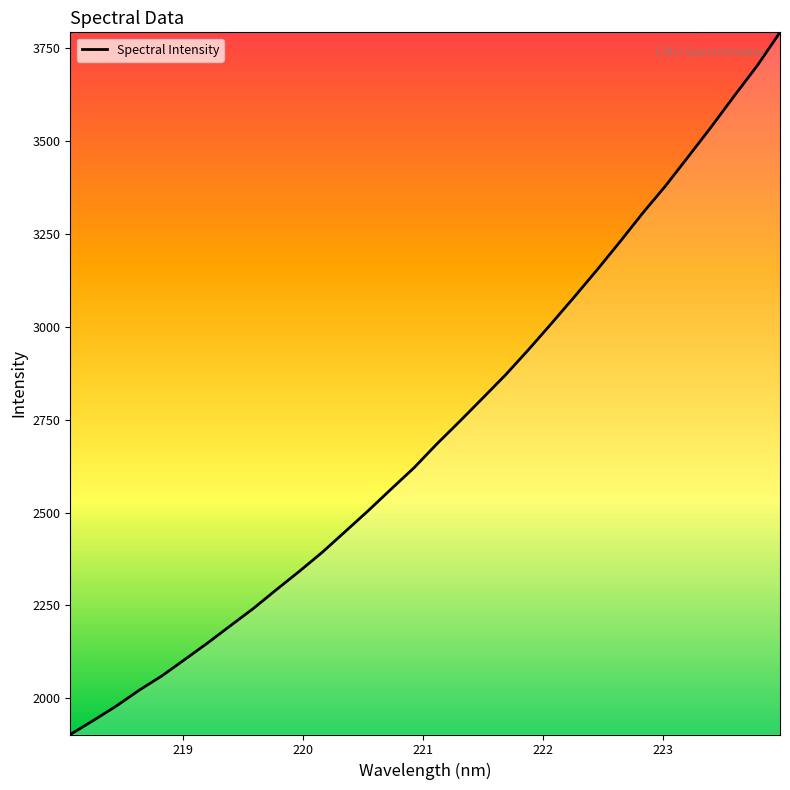

What is the maximum value shown in the chart?

3791.8